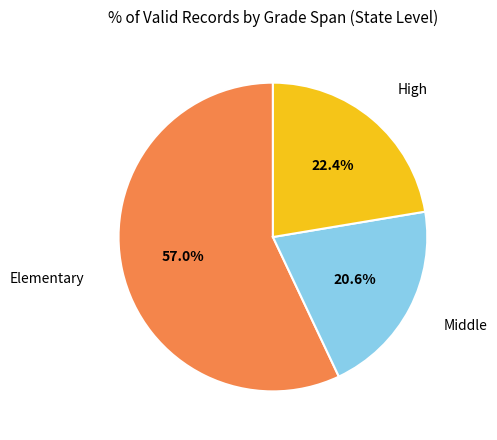

Is there any slice that represents more than half of the pie?

Yes